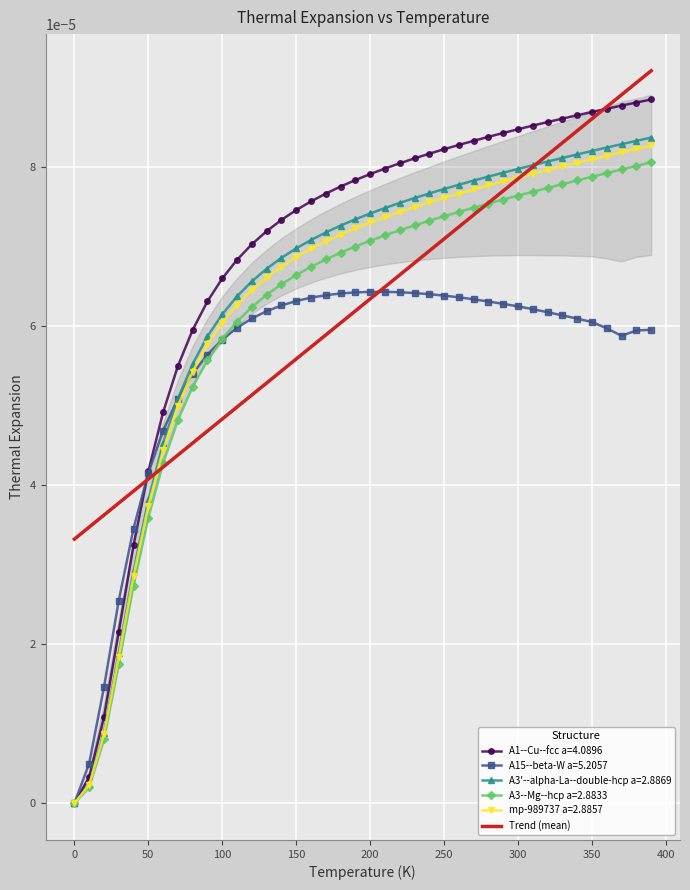

The value of A3'--alpha-La--double-hcp a=2.8869 at 11 is 0.0. True or false?

False